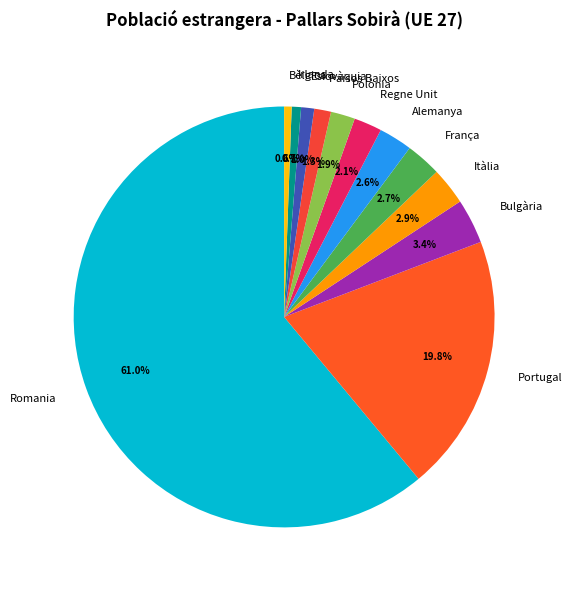

How many segments does this pie chart have?

12